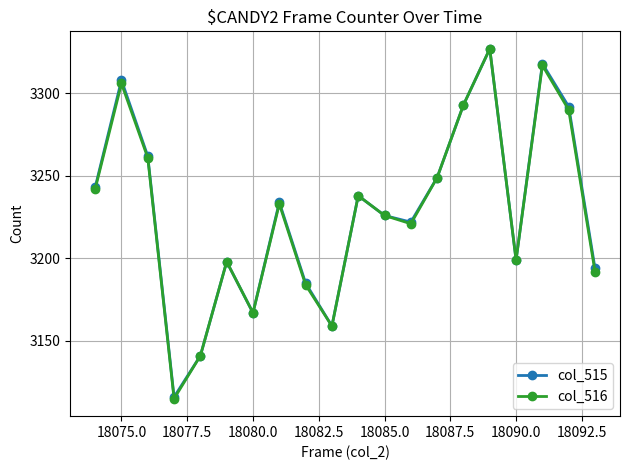

At how many categories does at least one series exceed 3213?

12